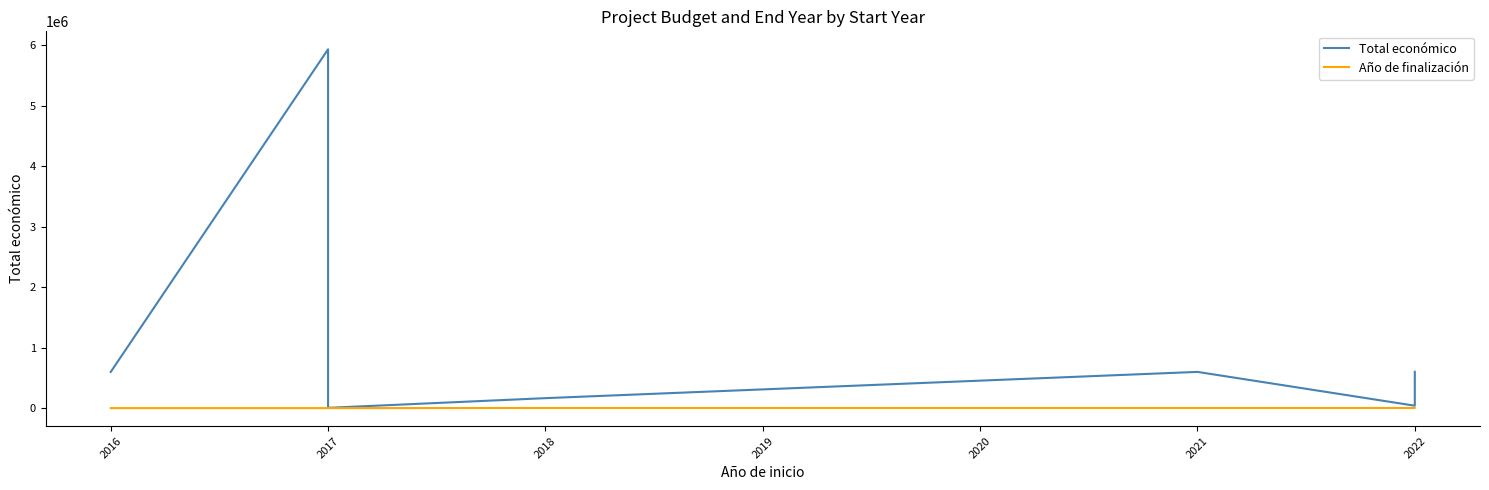

True or false: Año de finalización and Total económico cross at least once.

False